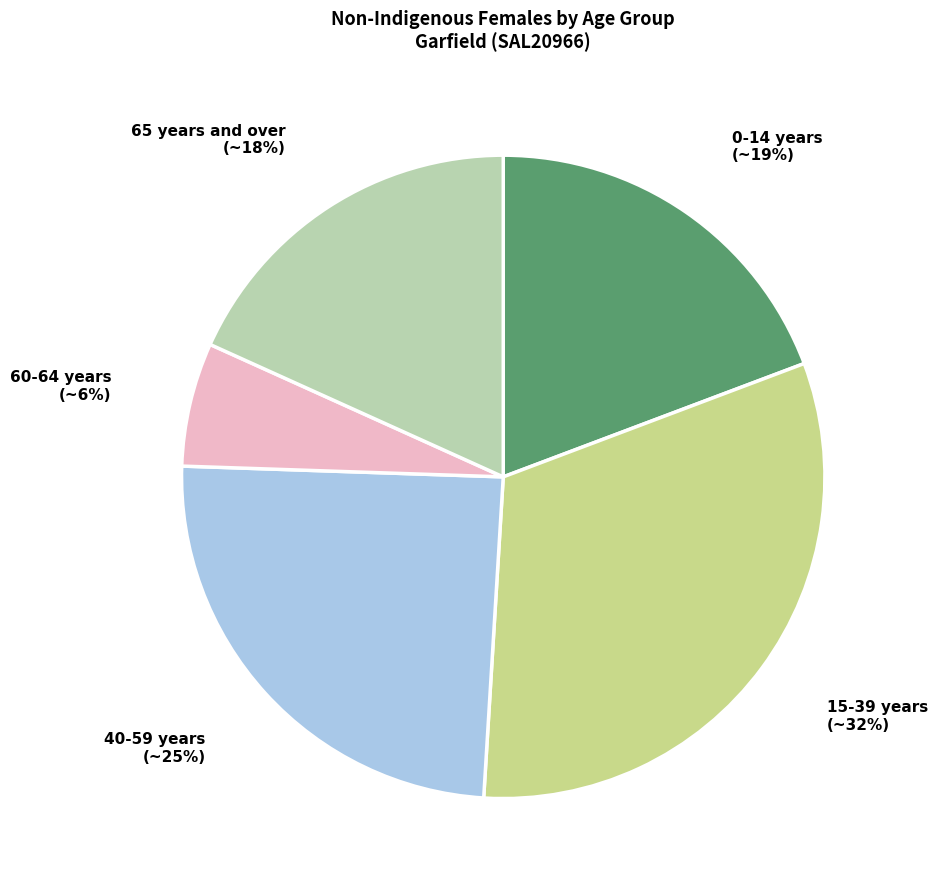

How many slices are in this pie chart?

5